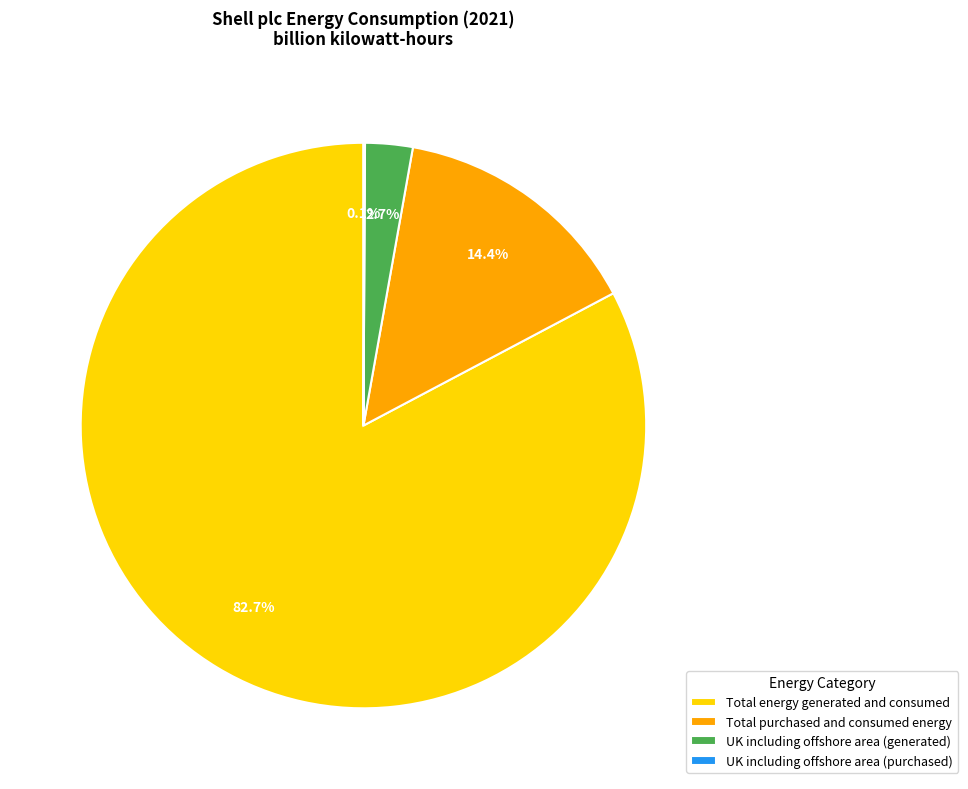

What percentage is the Total energy generated and consumed slice, to the nearest percent?

83%